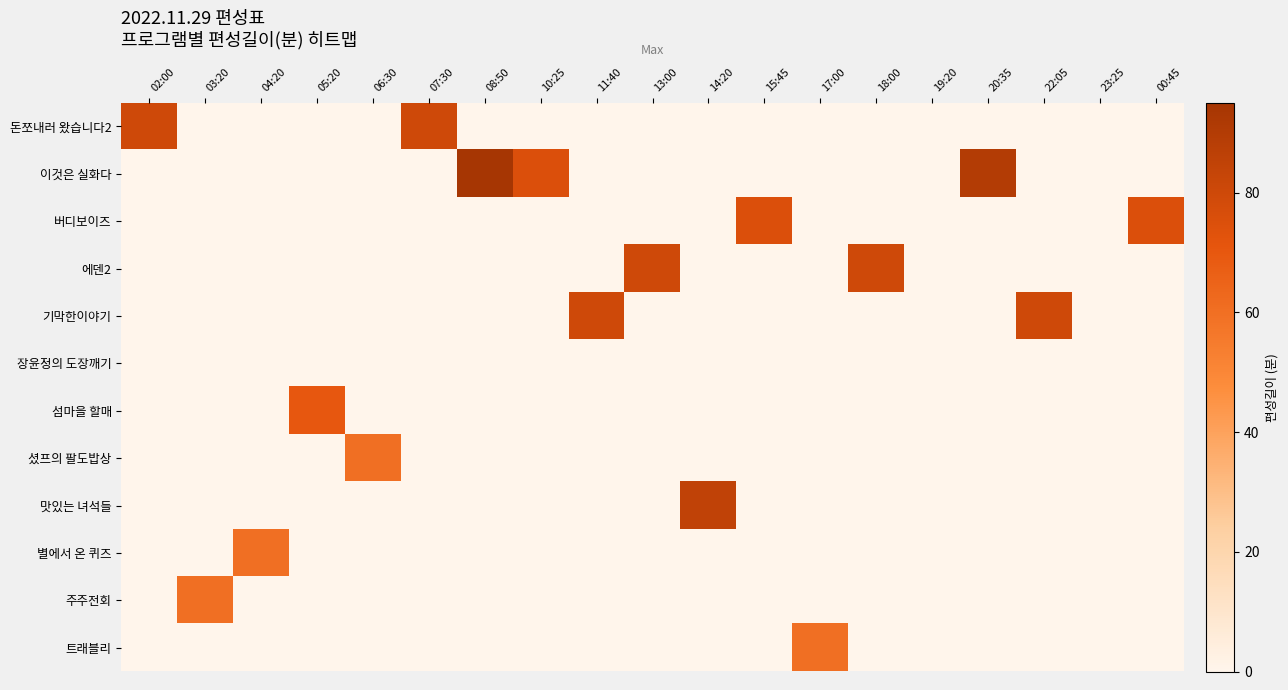

How many distinct data groups are displayed?

12